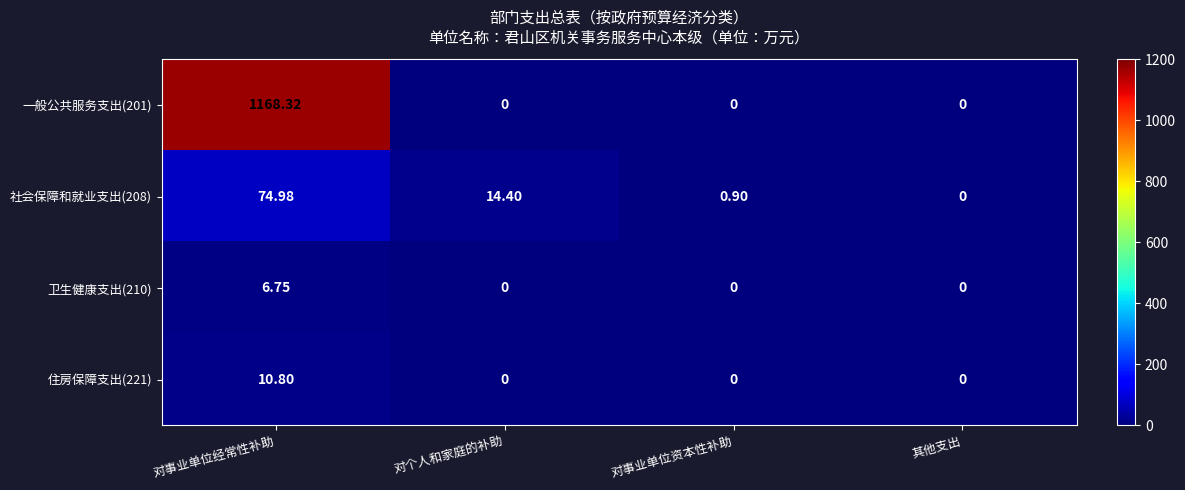

Where does the 社会保障和就业支出(208) series first go above 14?

对事业单位经常性补助